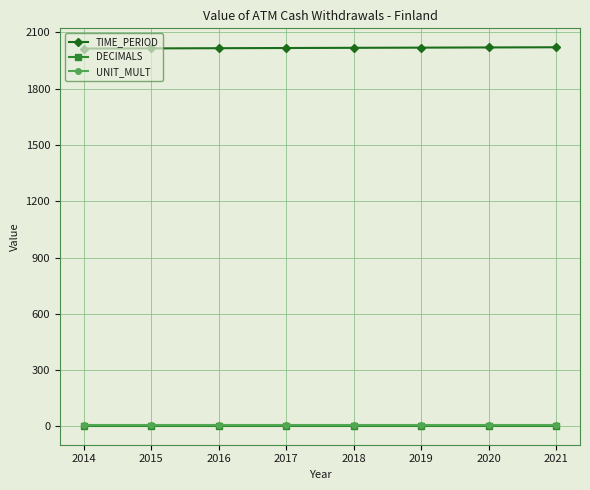

True or false: TIME_PERIOD and DECIMALS intersect in this chart.

False